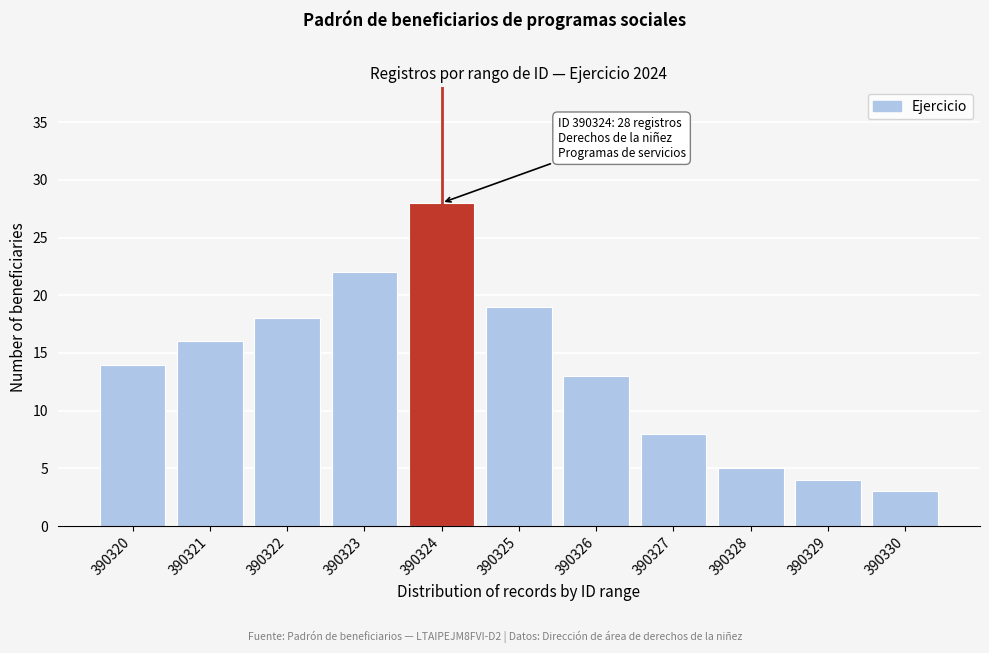

Reading left to right, list all the values displayed in this chart.

390320=14	390321=16	390322=18	390323=22	390324=28	390325=19	390326=13	390327=8	390328=5	390329=4	390330=3